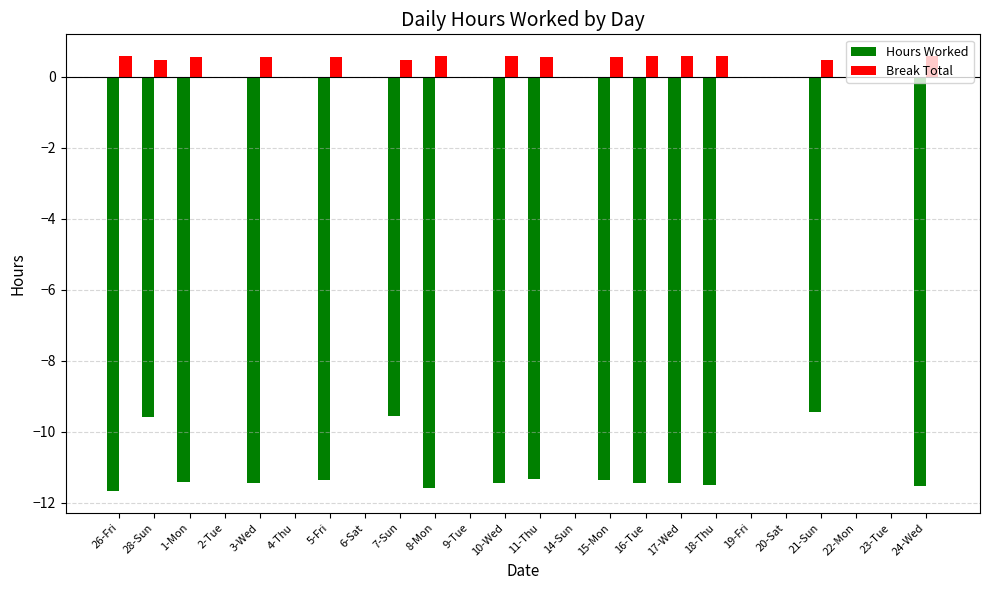

Is the value of Hours Worked at 14-Sun greater than the value of Break Total at 17-Wed?

No